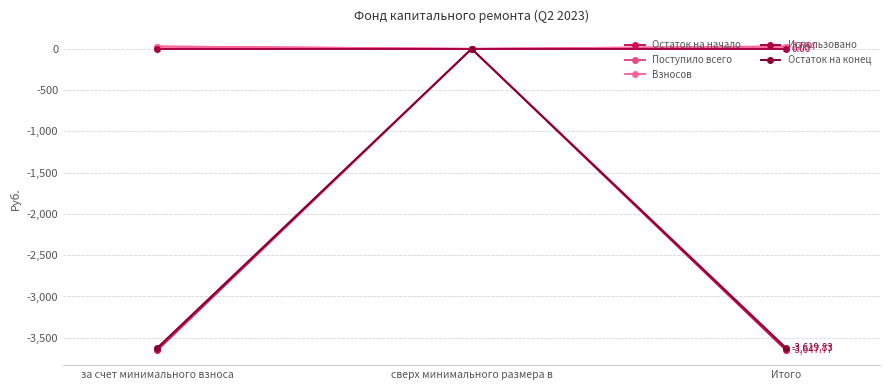

Which label corresponds to the smallest value in the chart?

за счет минимального взноса